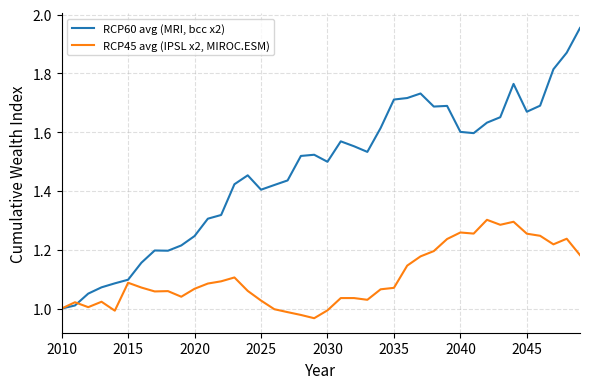

Which series has the largest total across all categories?

RCP60 avg (MRI, bcc x2)